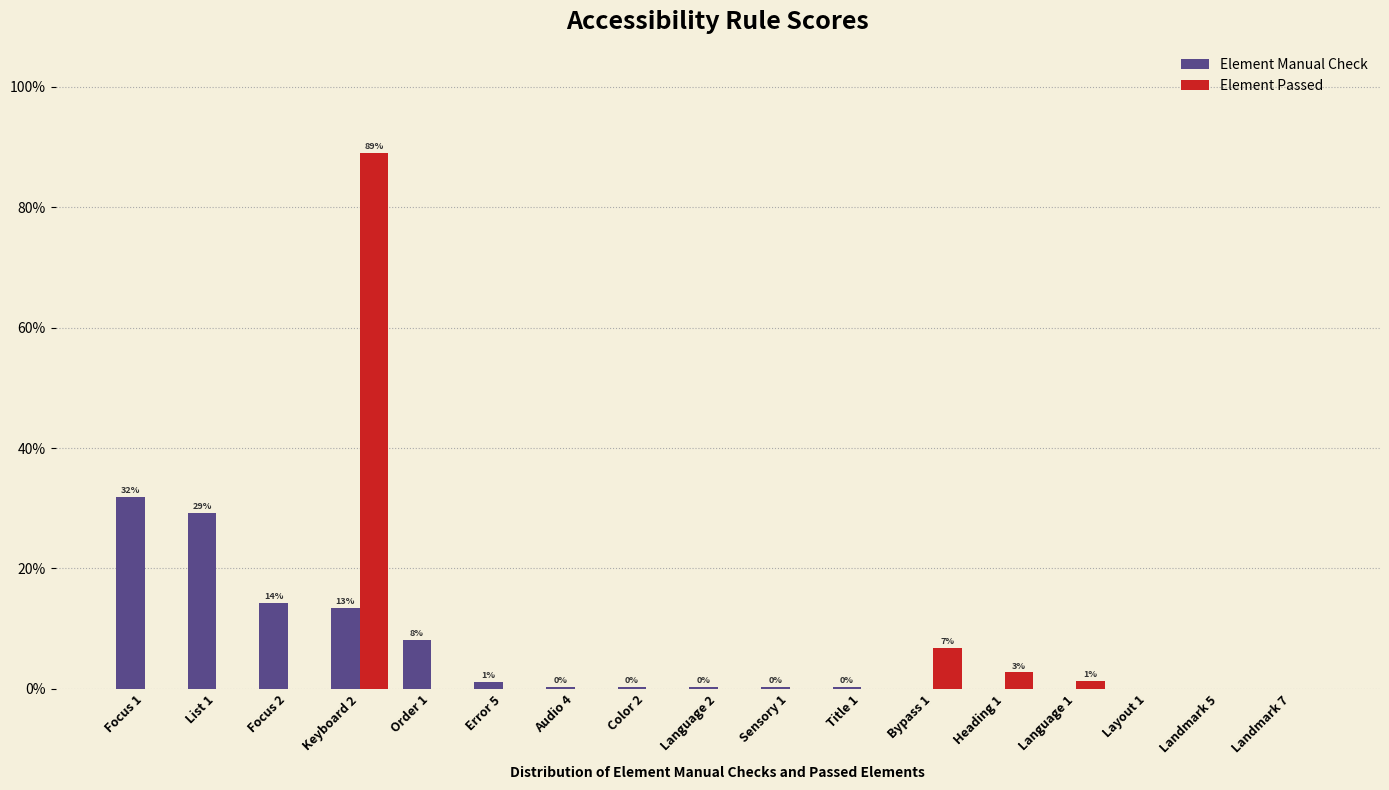

What is the total value across all series at Heading 1?

2.7